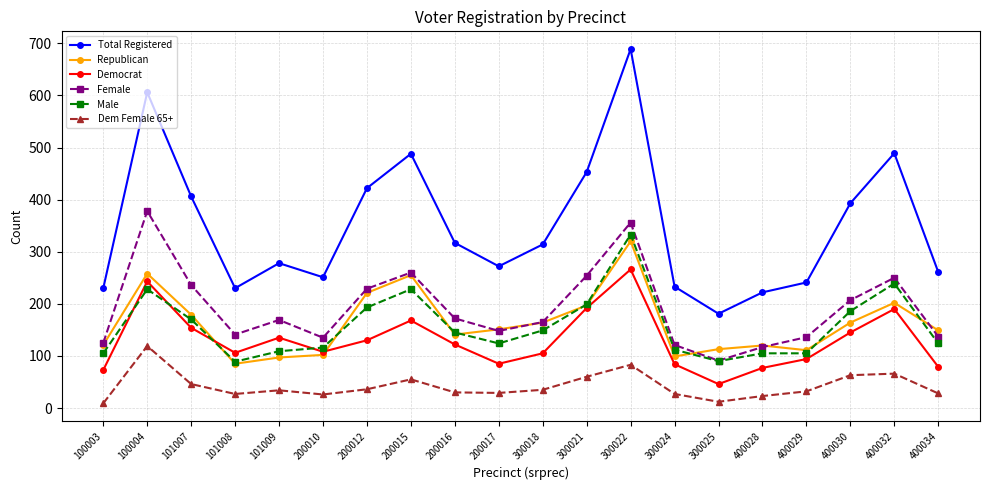

How many categories are shown in the chart?

20